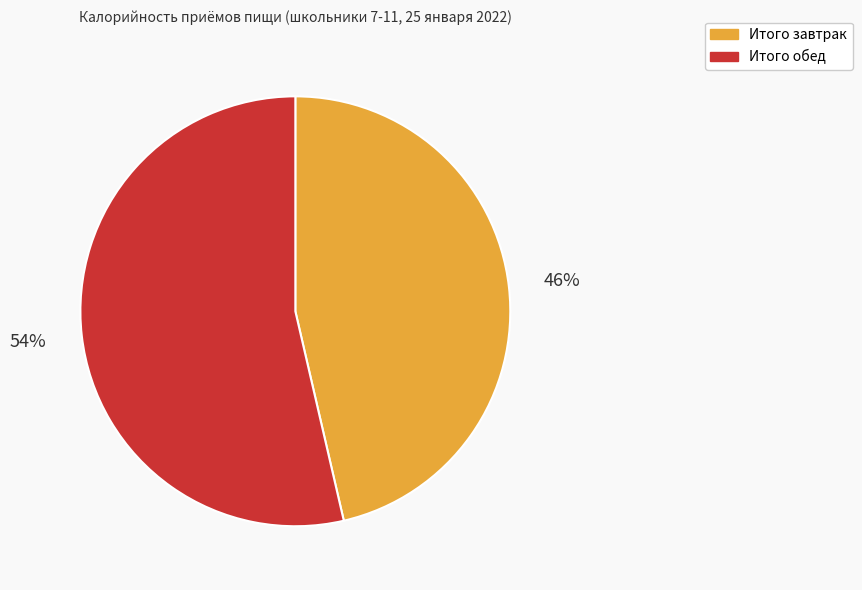

What is the ratio of the value at Итого завтрак to the value at Итого обед?

0.9